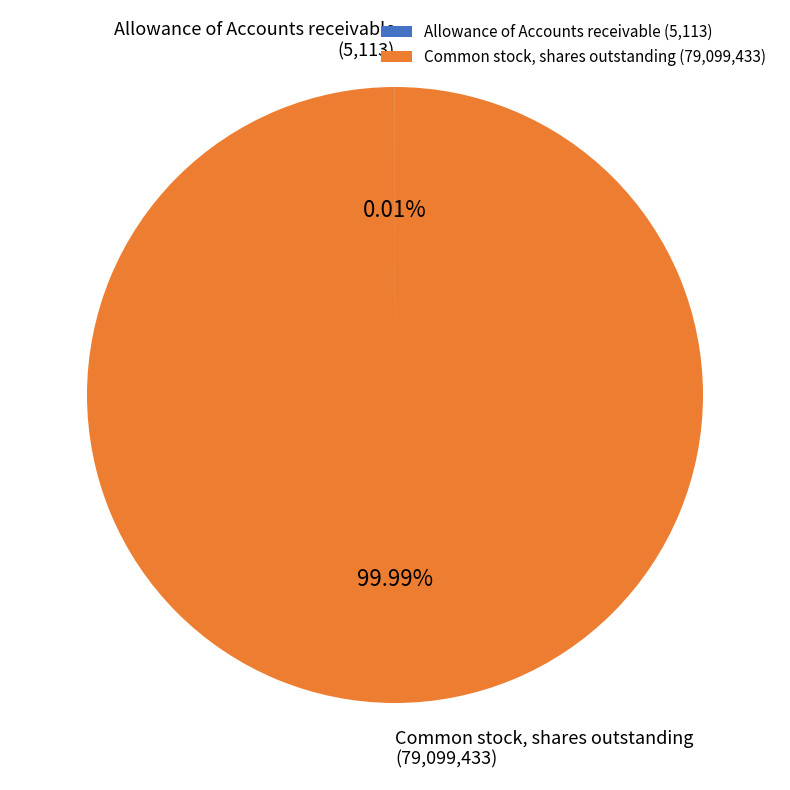

Is Common stock, shares outstanding the majority of the pie?

Yes